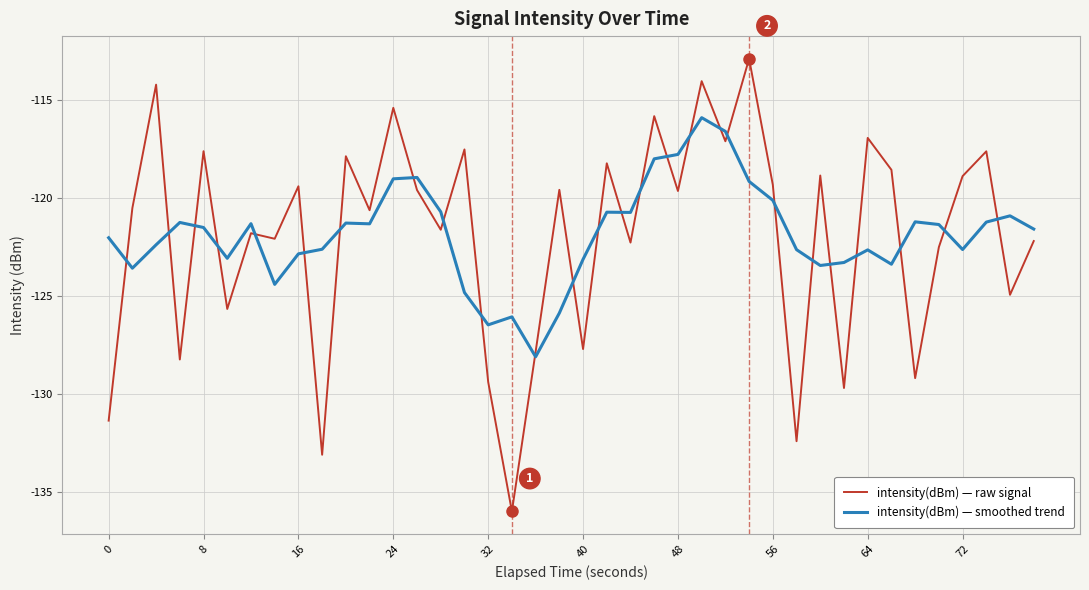

Which series has the largest range (max minus min)?

intensity(dBm) — raw signal